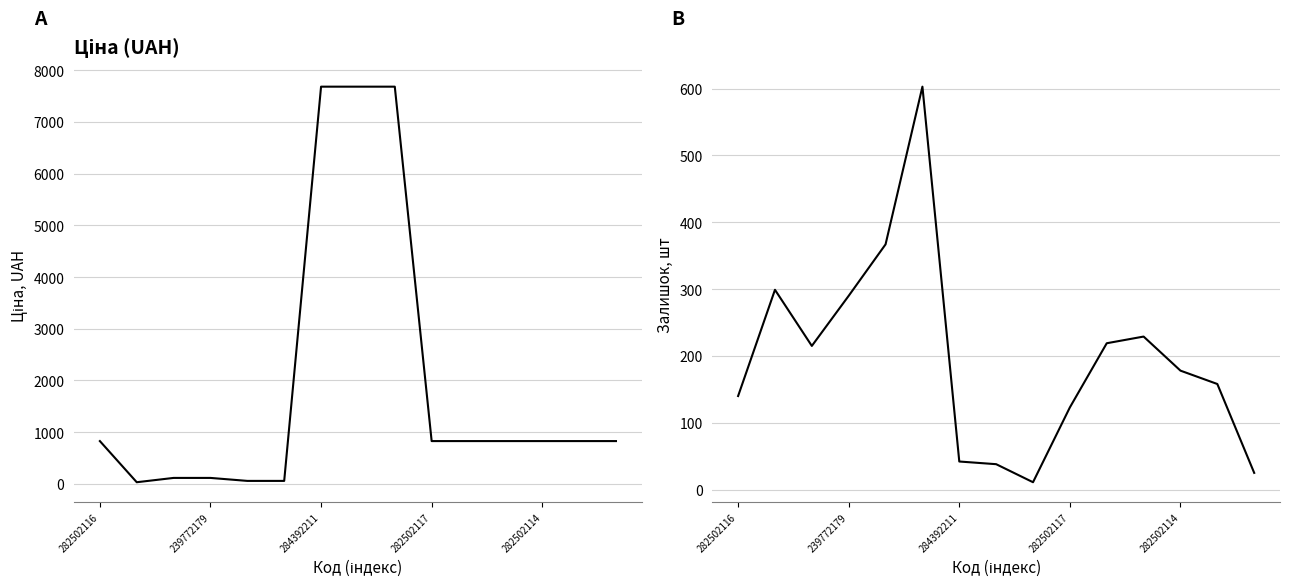

What is the difference between the Ціна values at 13 and 5?

769.9